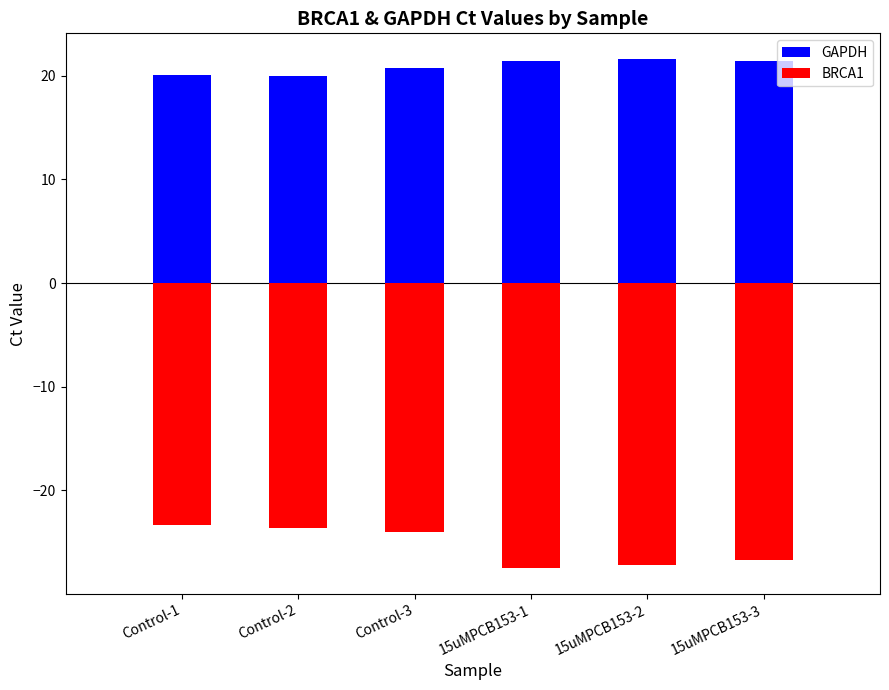

Reading left to right, extract all data points from this chart.

GAPDH: 20.0	20.0	20.8	21.4	21.6	21.4
BRCA1: -23.4	-23.6	-24.0	-27.5	-27.2	-26.7